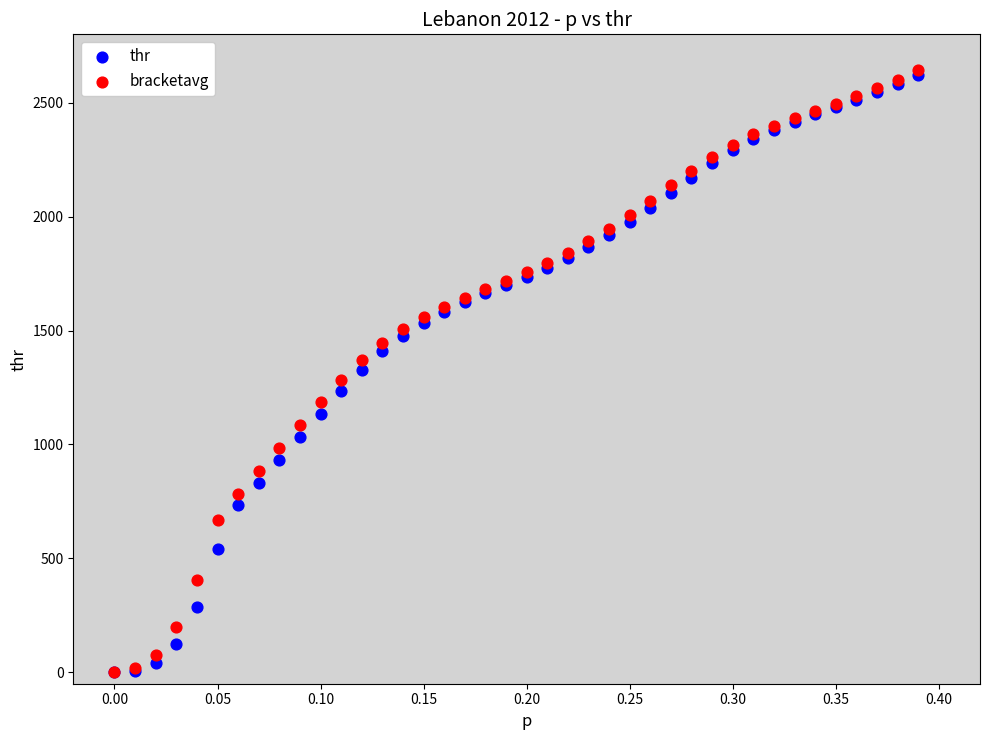

What are all the series names shown in the legend?

thr, bracketavg